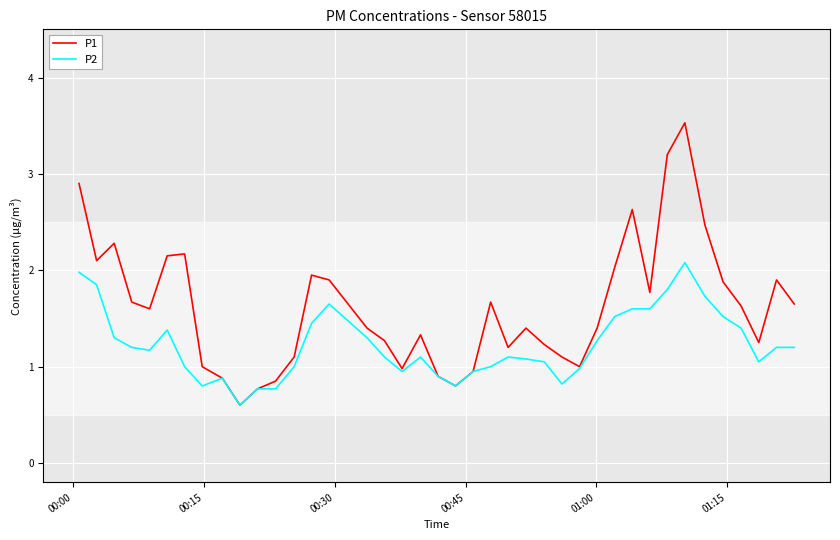

What is the sum of all P1 values?

64.5